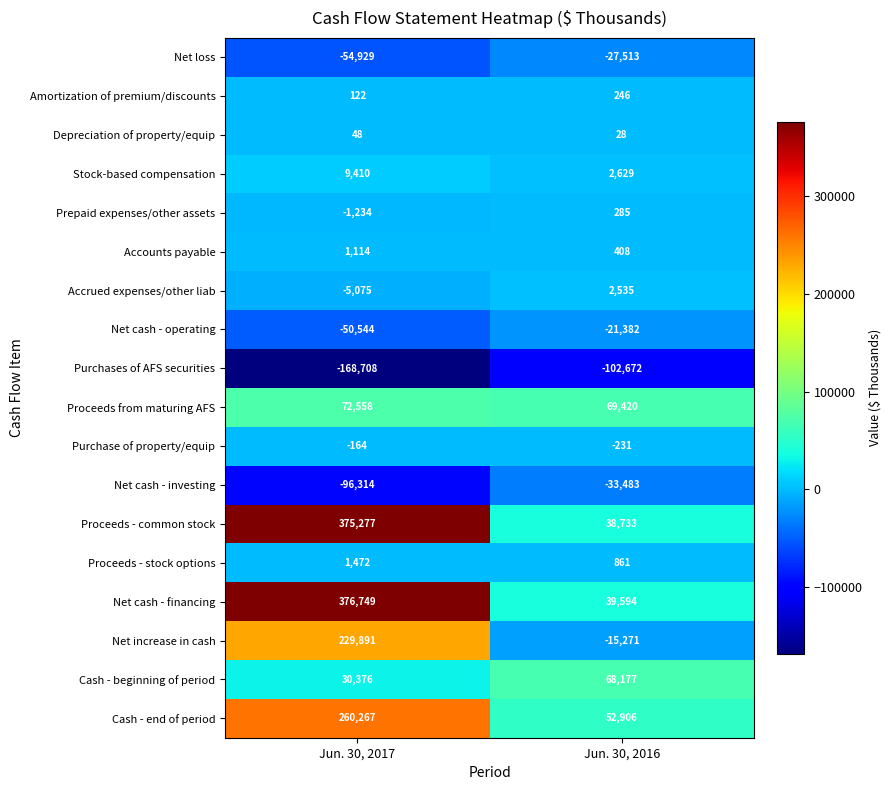

Count the number of data series in this chart.

18